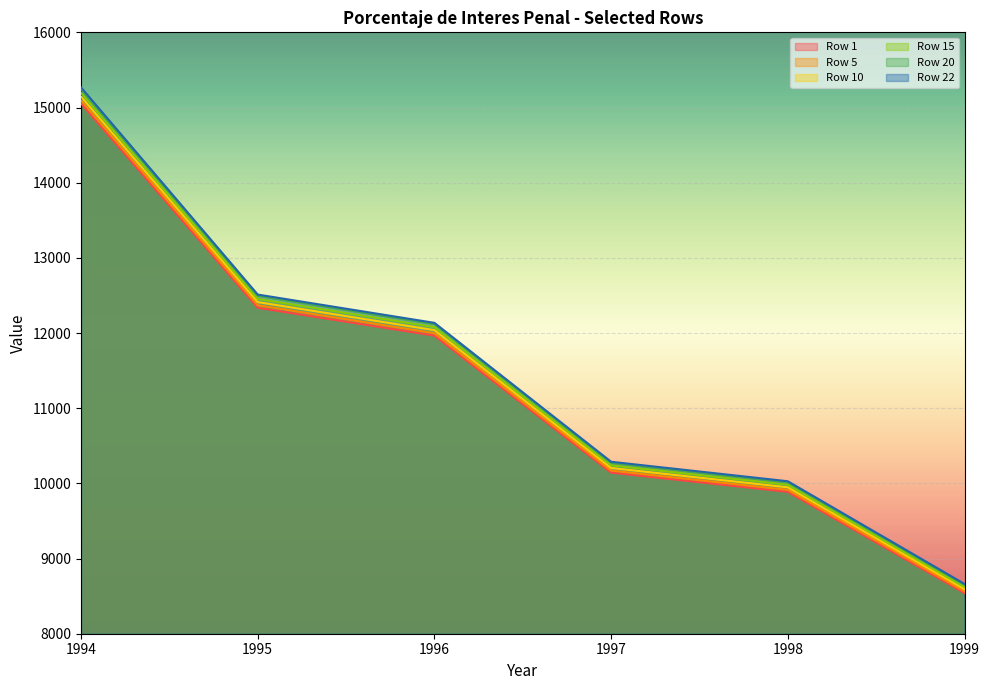

What is the value of the Row 5 point at the 5th from the left?

9914.0